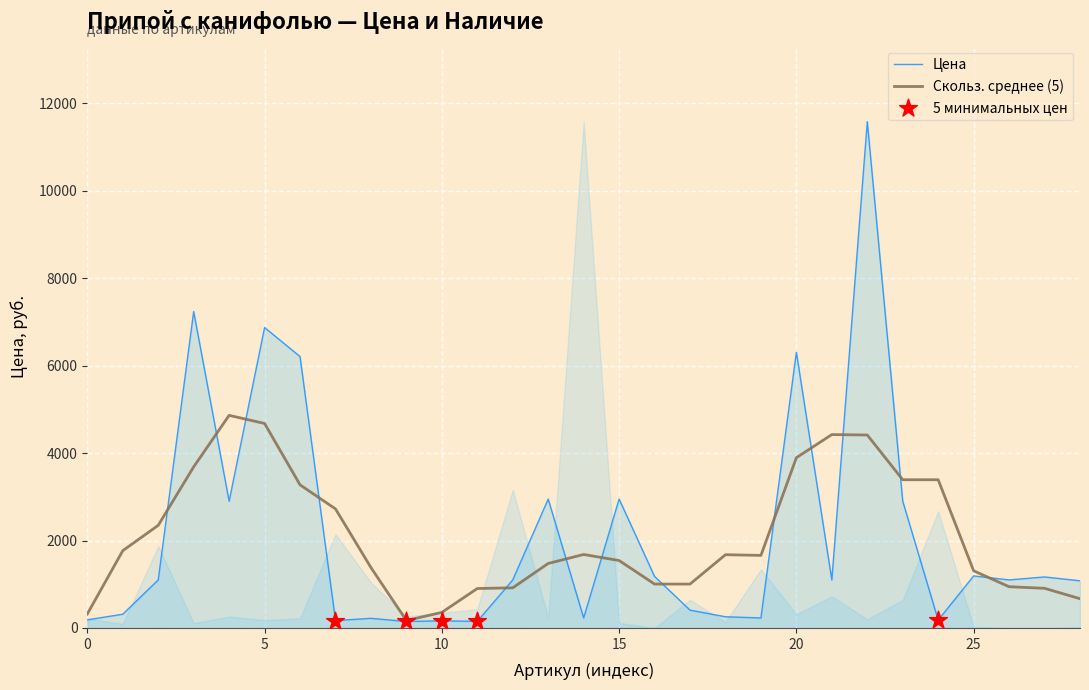

The value of Скольз. среднее (5) at 20 is 3895.2. True or false?

True